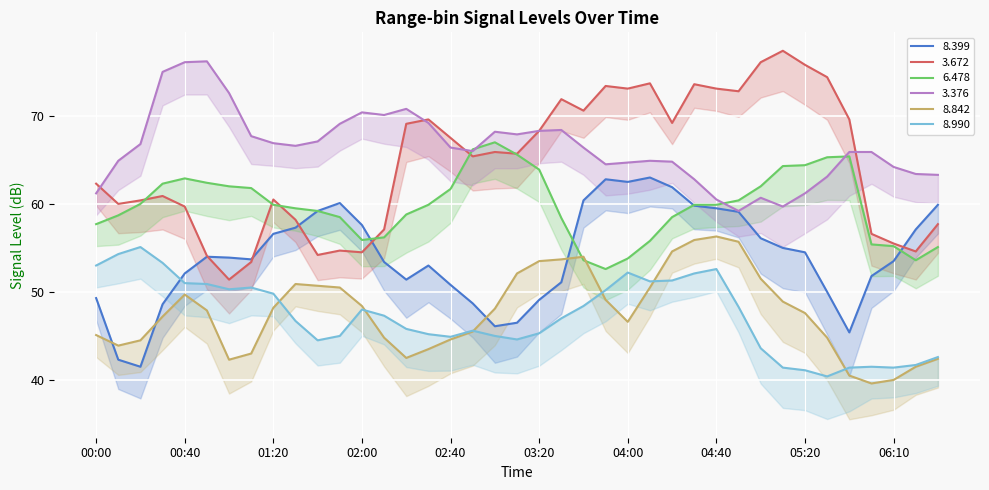

Is this an area chart (filled region under the line)?

No